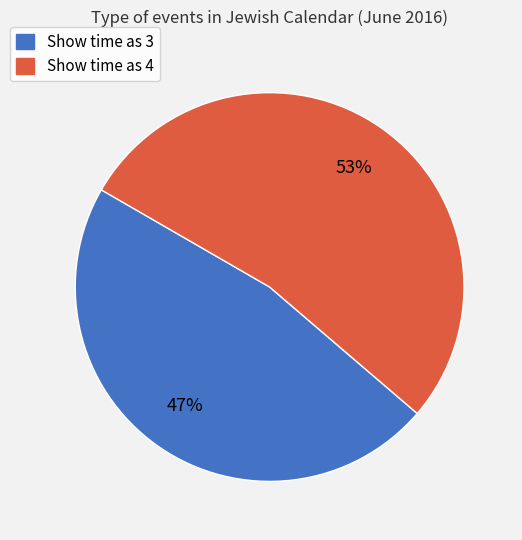

To the nearest percent, what is the average slice percentage?

50%